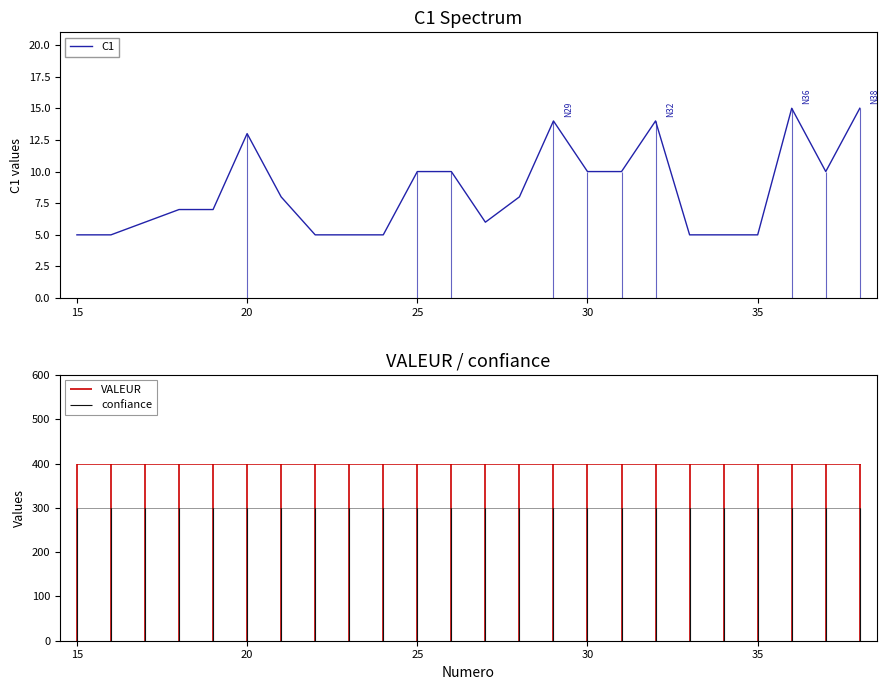

True or false: C1 has a value of 3 at 15.

False